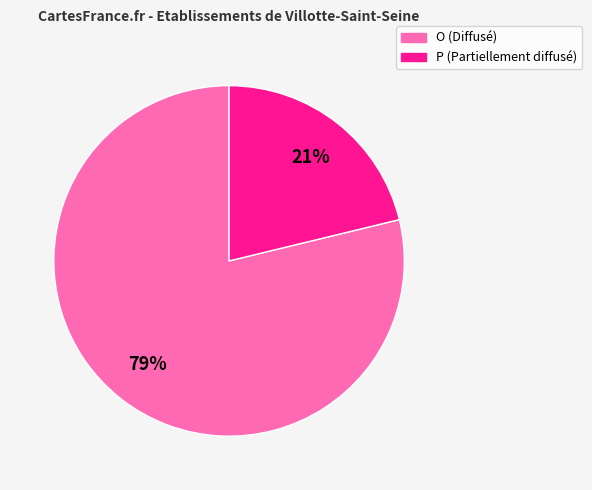

What is the majority slice?

O